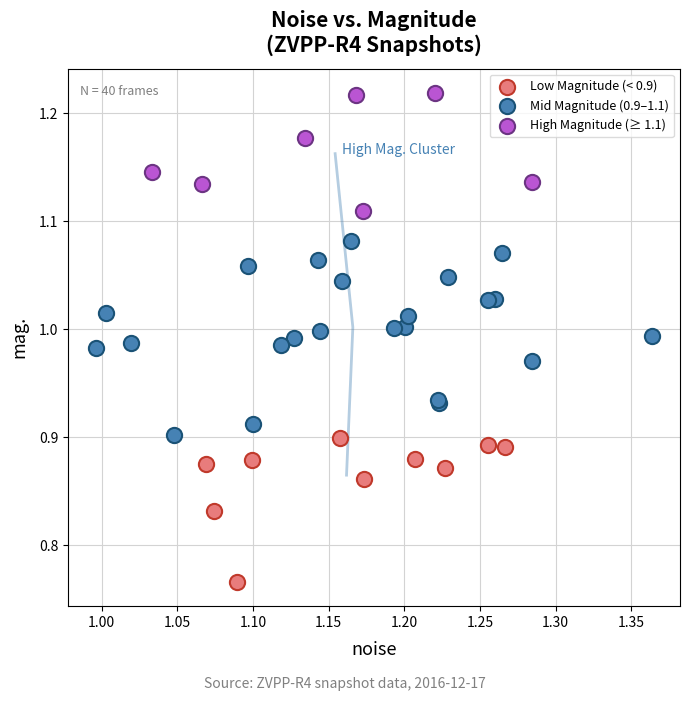

Which series has the largest Y range (max minus min)?

Mid Magnitude (0.9–1.1)